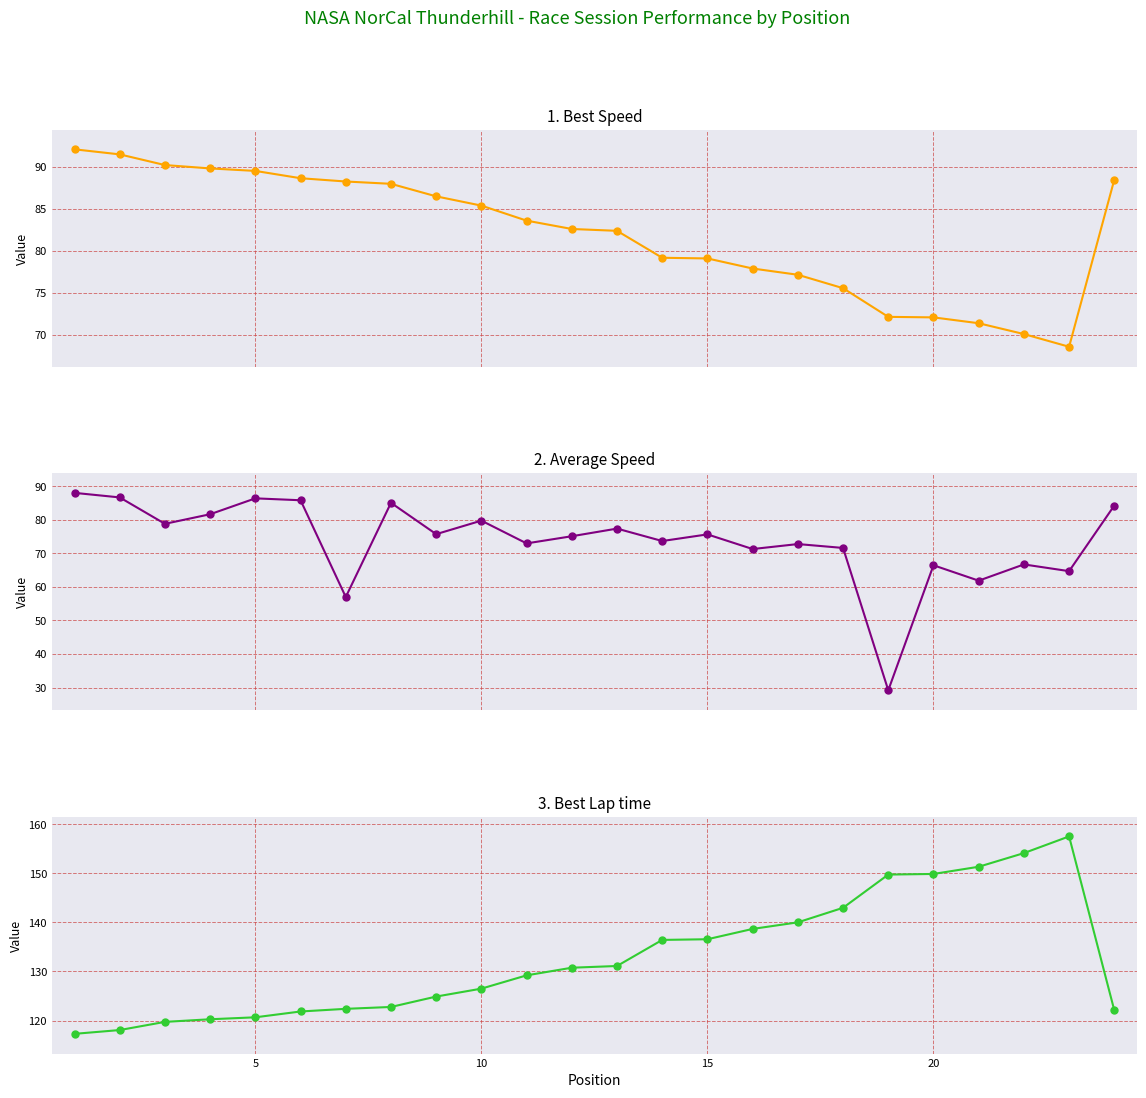

What is the average value of the Best Lap time series?

132.7